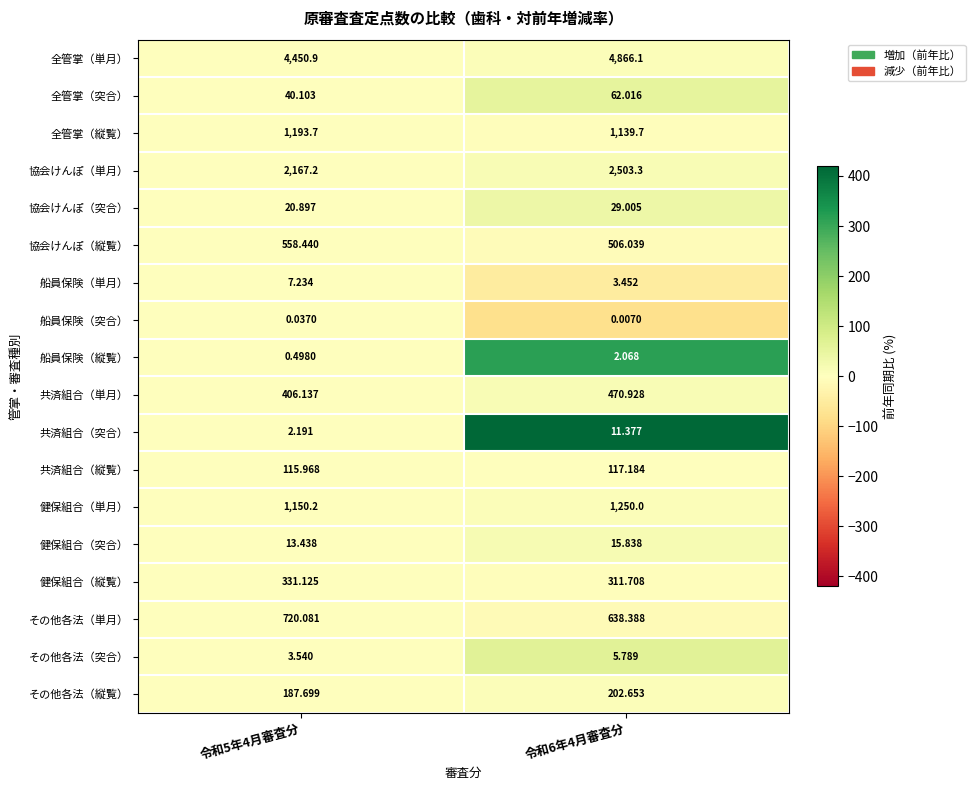

Between 令和5年4月審査分 and 令和6年4月審査分, which series saw the biggest shift?

全管掌（単月）